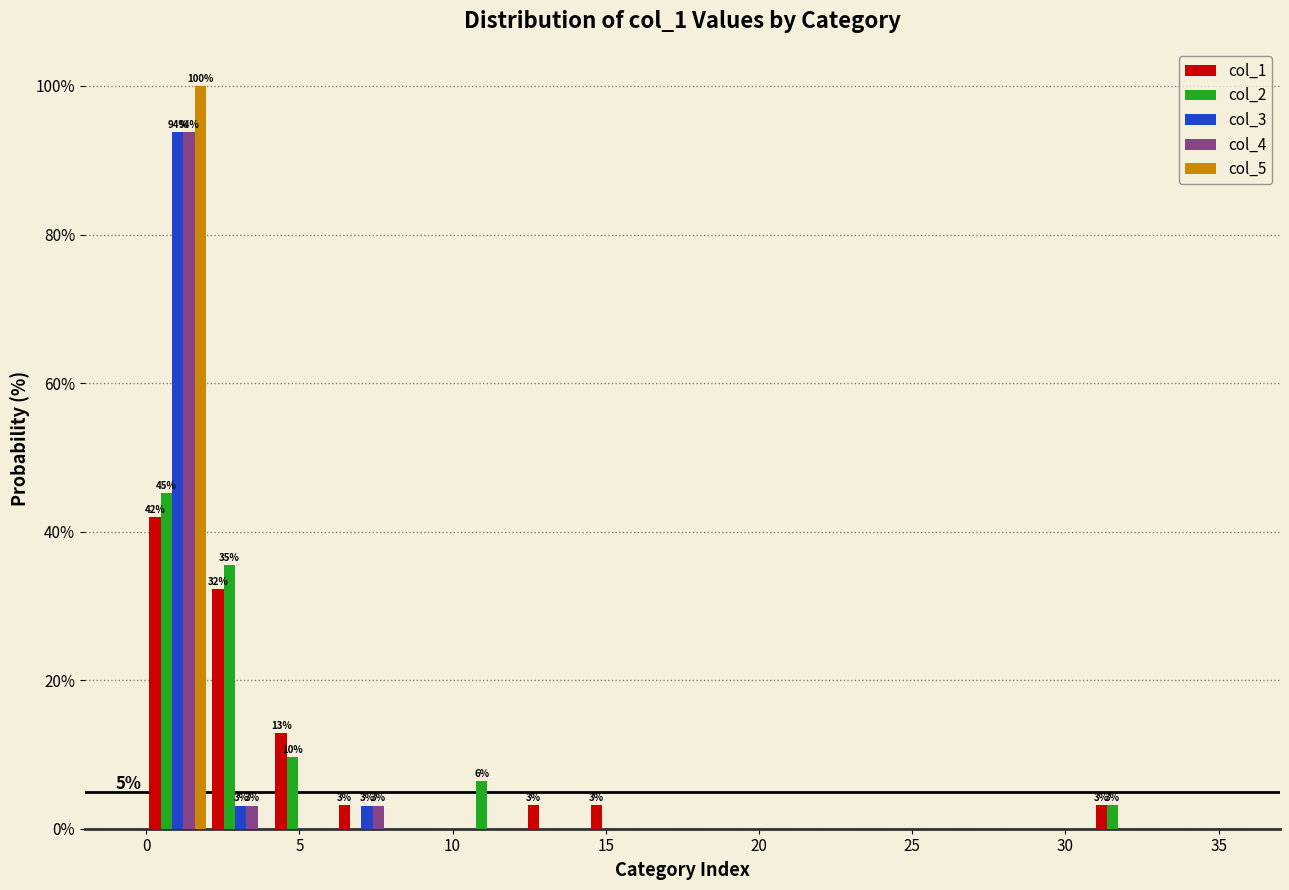

In the col_3 series, which range on the x-axis has the tallest bar?

0.0 to 2.0